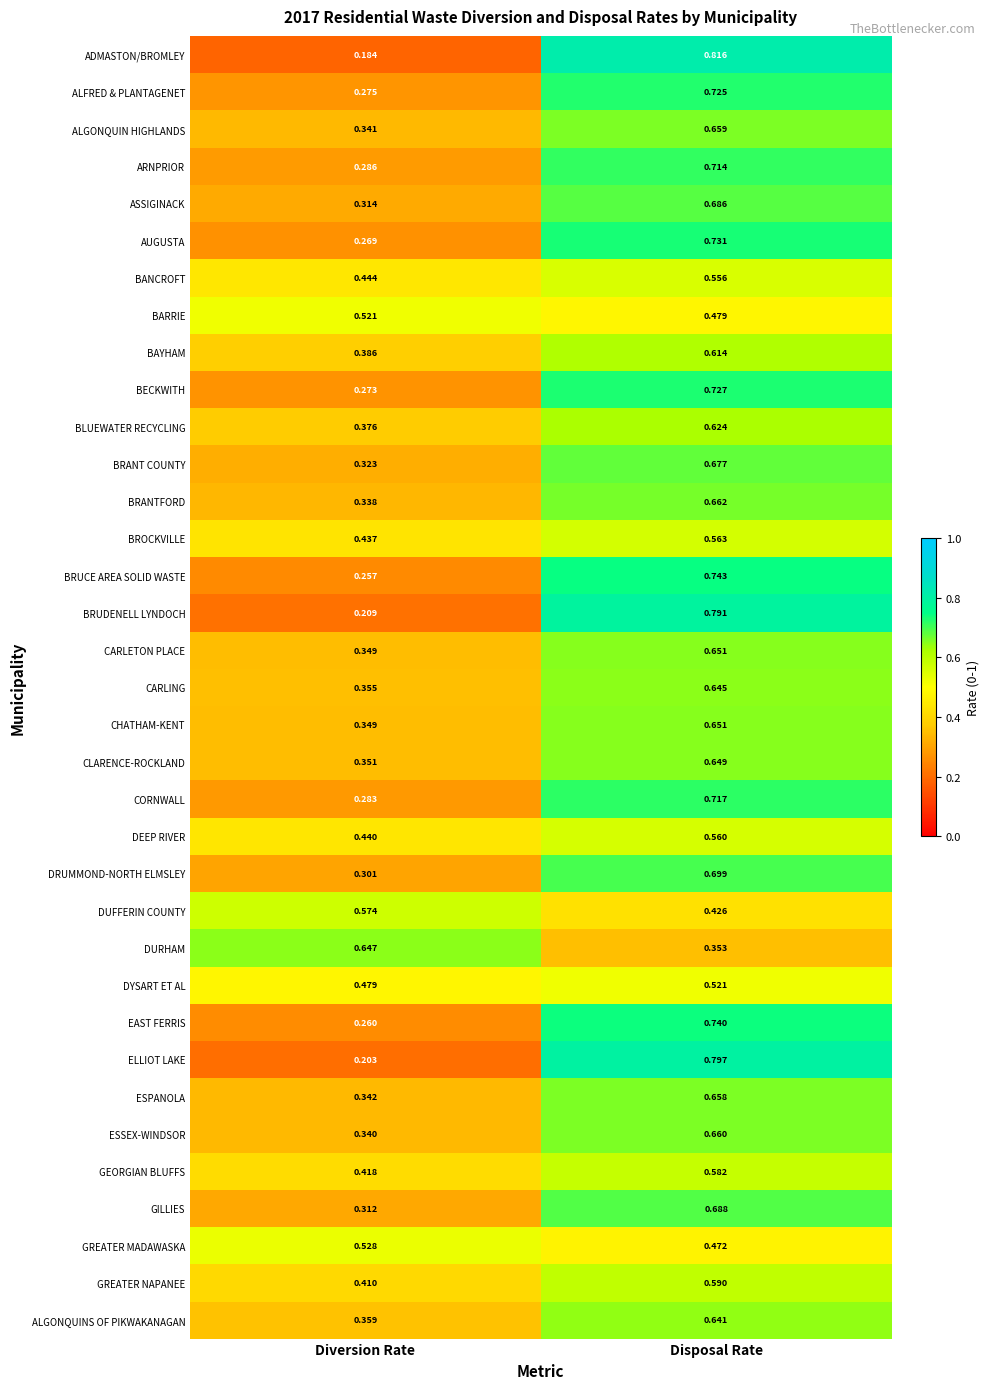

At which category is the sum across all series the highest?

Disposal Rate